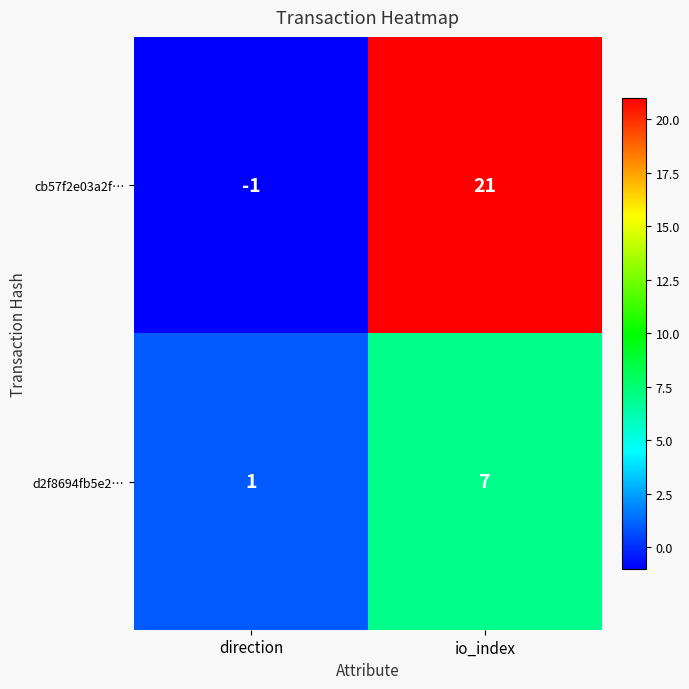

List the series in order of their overall mean, highest first.

cb57f2e03a2f…, d2f8694fb5e2…